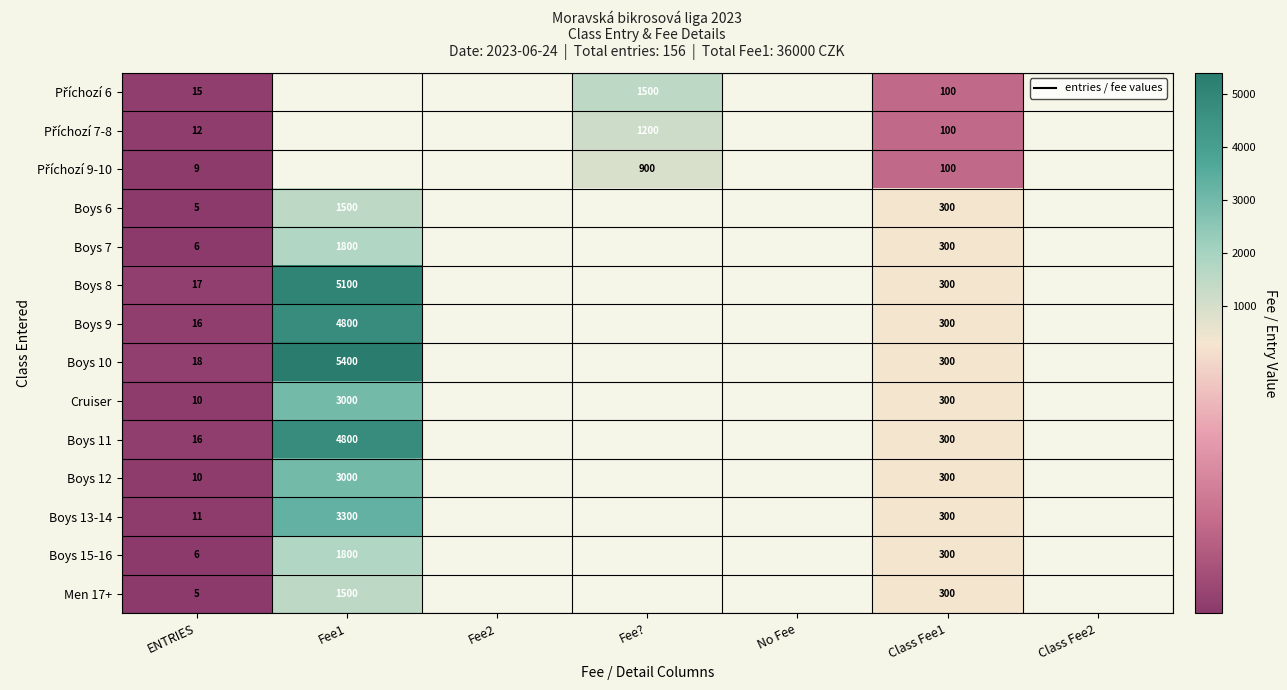

The value of Boys 13-14 at Fee1 is 3300. True or false?

True